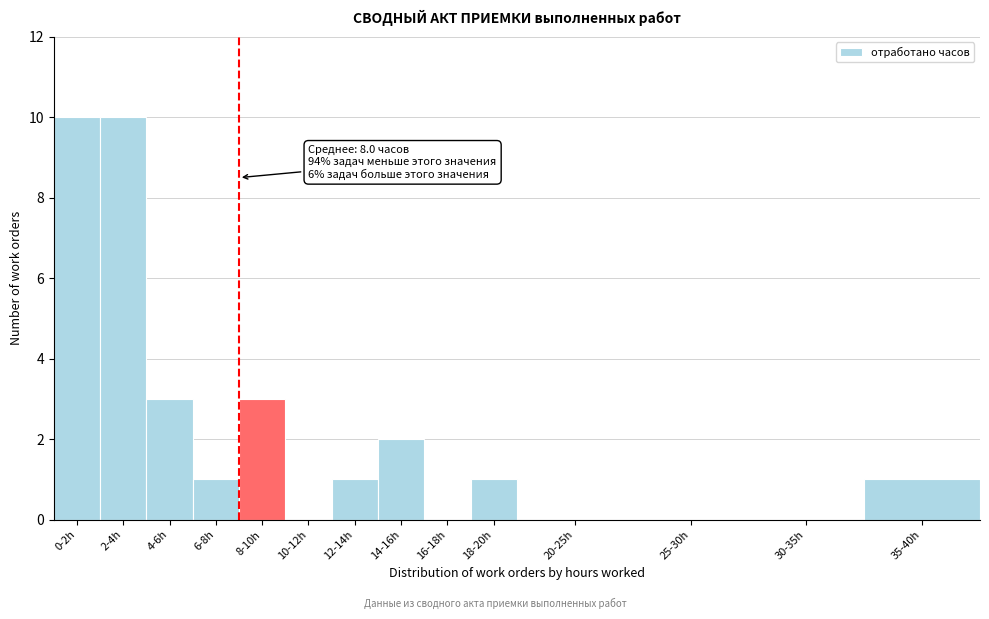

Reading left to right, transcribe all the data shown in this chart.

0-2h=10	2-4h=10	4-6h=3	6-8h=1	8-10h=3	10-12h=0	12-14h=1	14-16h=2	16-18h=0	18-20h=1	20-25h=0	25-30h=0	30-35h=0	35-40h=1